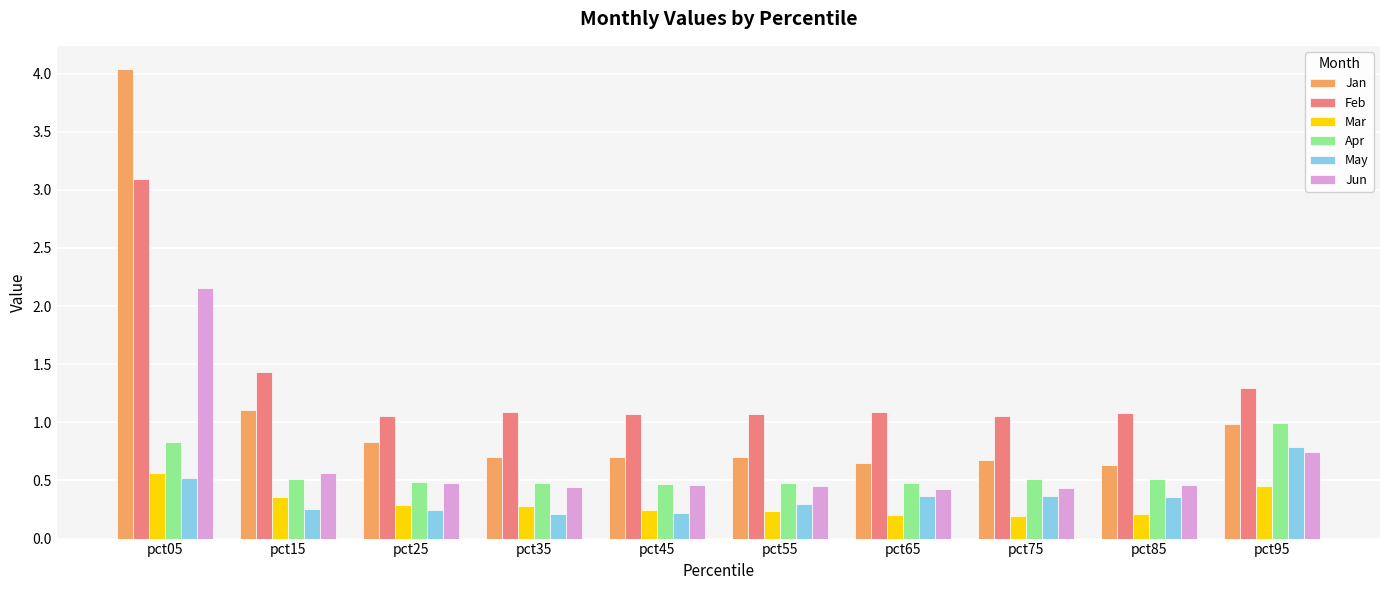

The Jan series shows 0.6 at pct85. True or false?

True